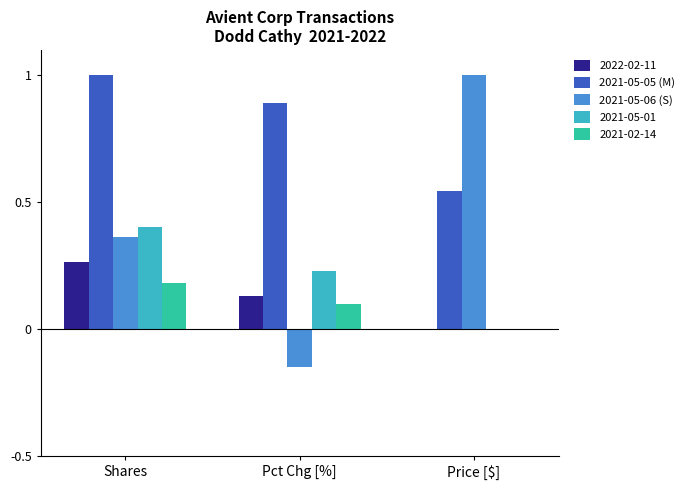

Between Shares and Price [$], which series saw the biggest shift?

2021-05-06 (S)